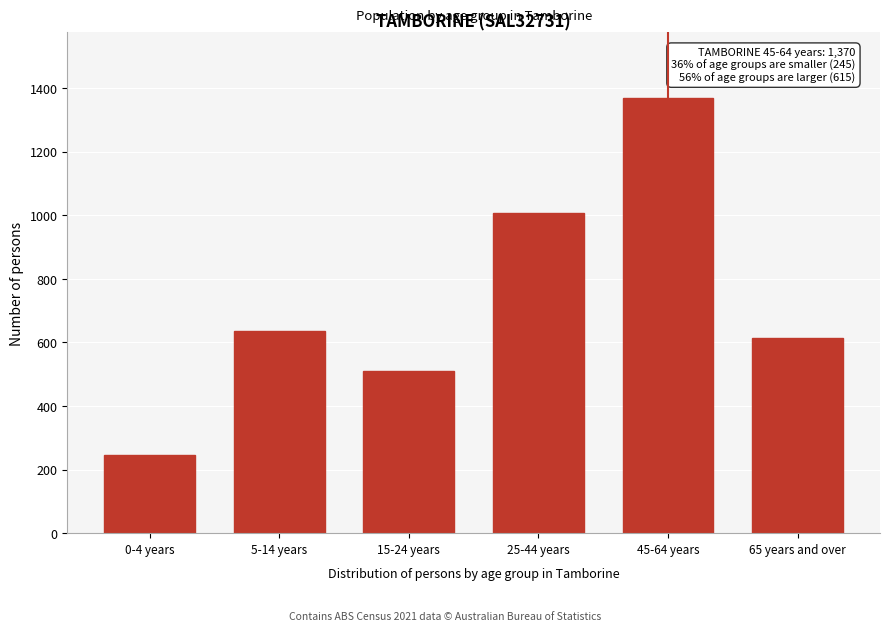

Reading right to left, extract all data points from this chart.

65 years and over=615	45-64 years=1370	25-44 years=1007	15-24 years=509	5-14 years=637	0-4 years=245